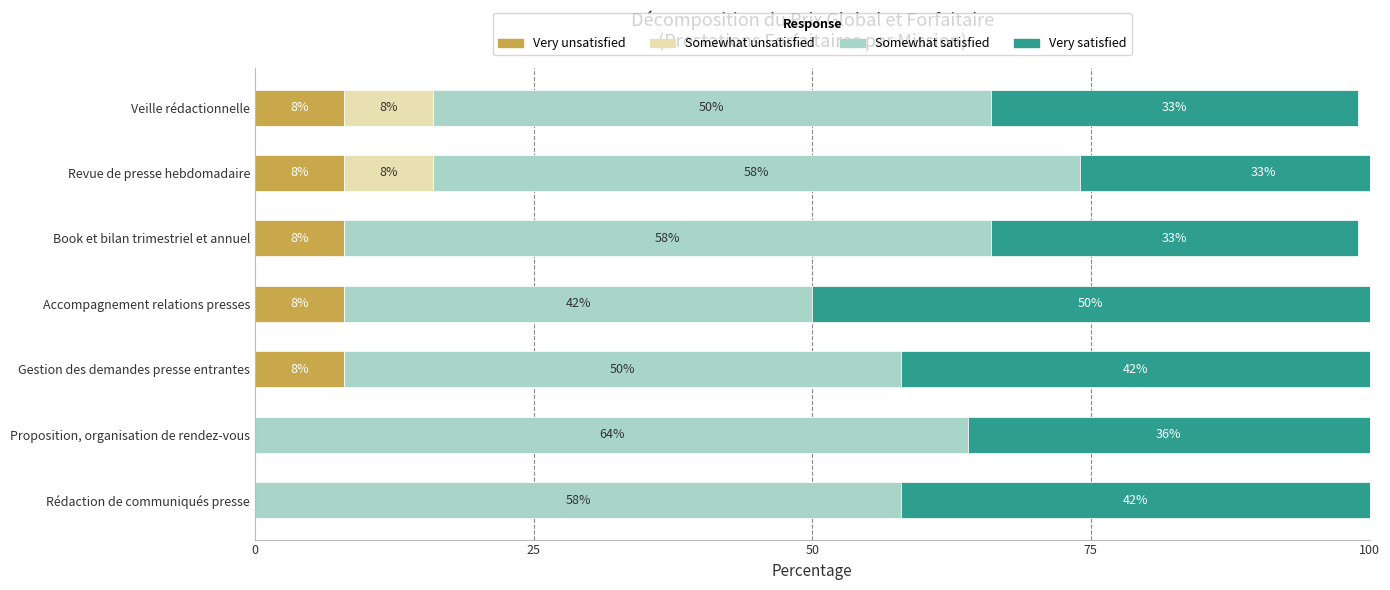

The value of Somewhat unsatisfied at Rédaction de communiqués presse is 0. True or false?

True